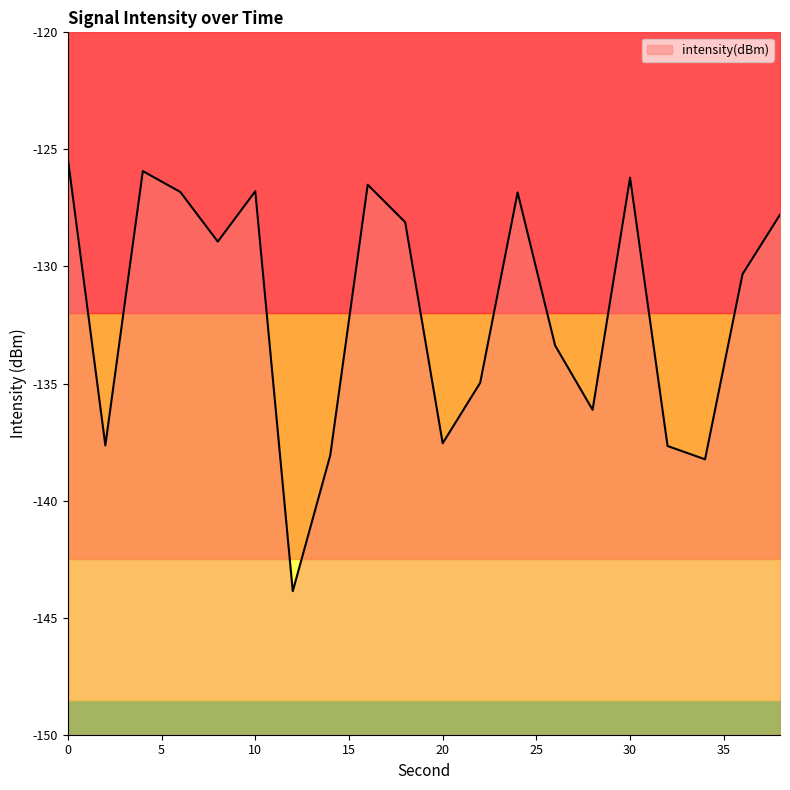

At which category does the chart reach its minimum across all series?

12